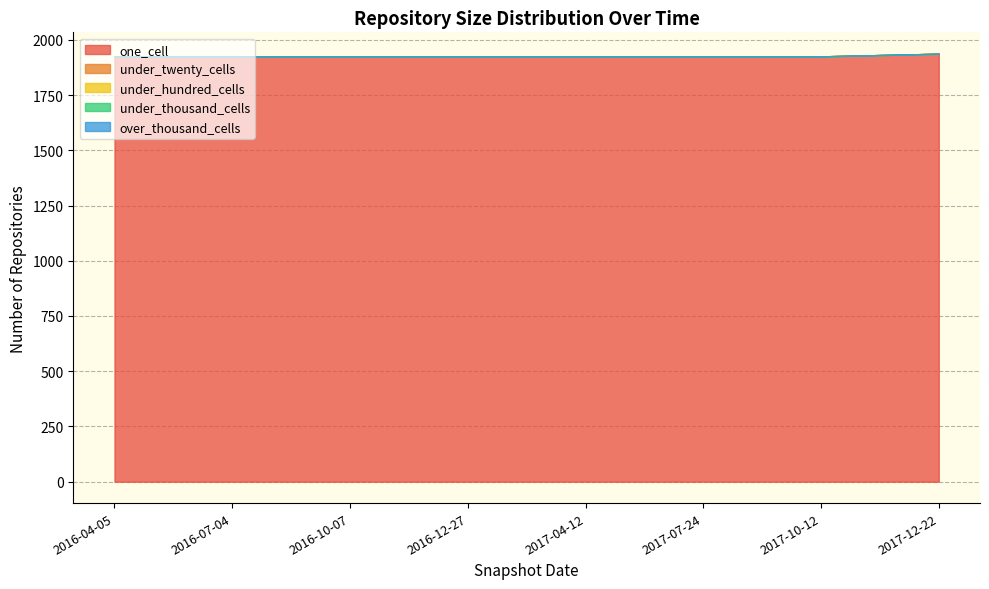

Between 2016-07-04 and 2017-12-22, which series saw the biggest shift?

one_cell